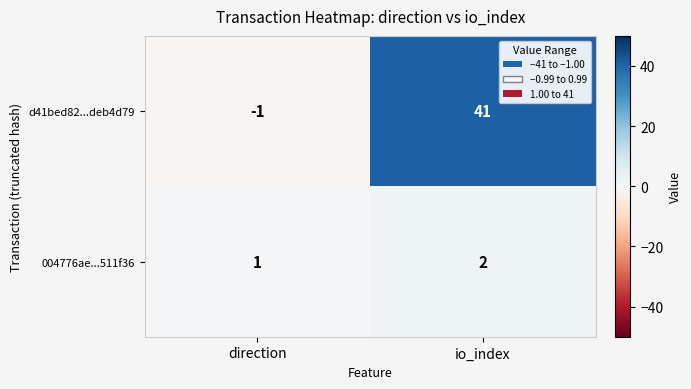

What is the sum of the d41bed82...deb4d79 values at direction and io_index?

40